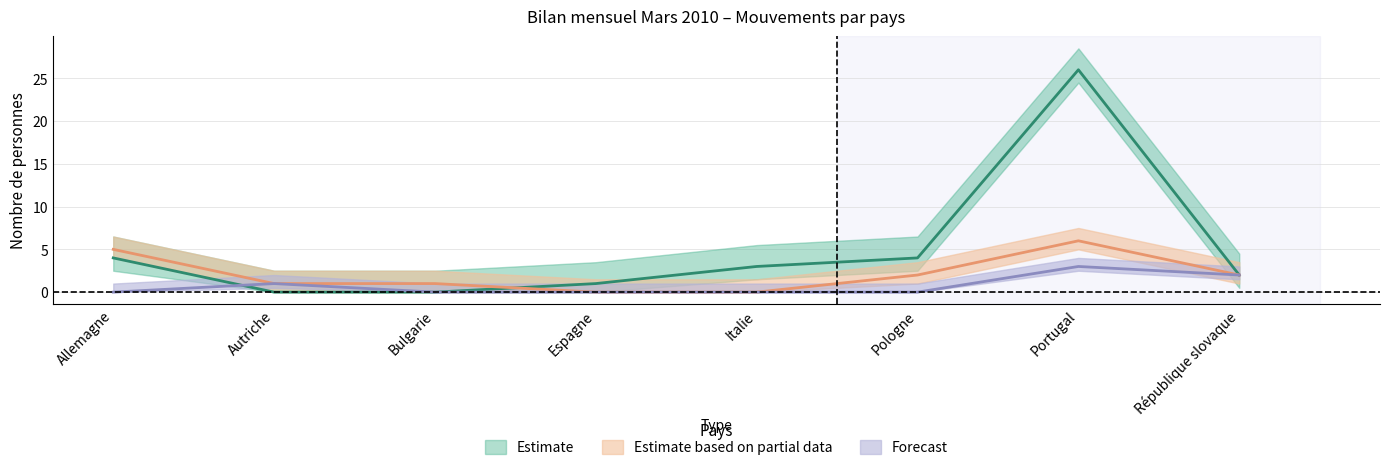

In Entrées totales, how many points are higher than both neighbors (excluding endpoints)?

1